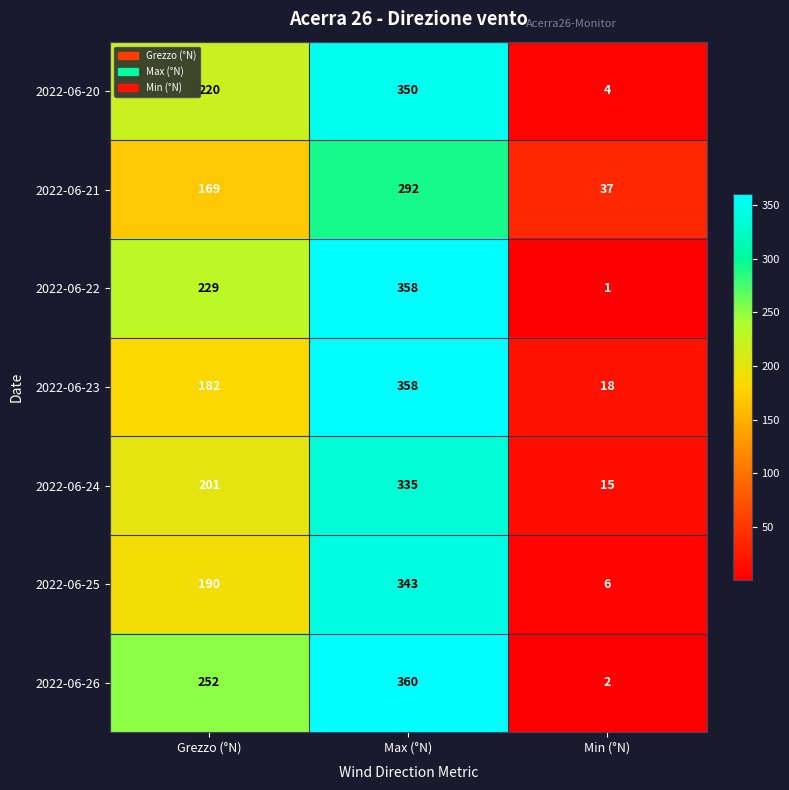

At which label is 2022-06-22 closest to 179?

Grezzo (°N)